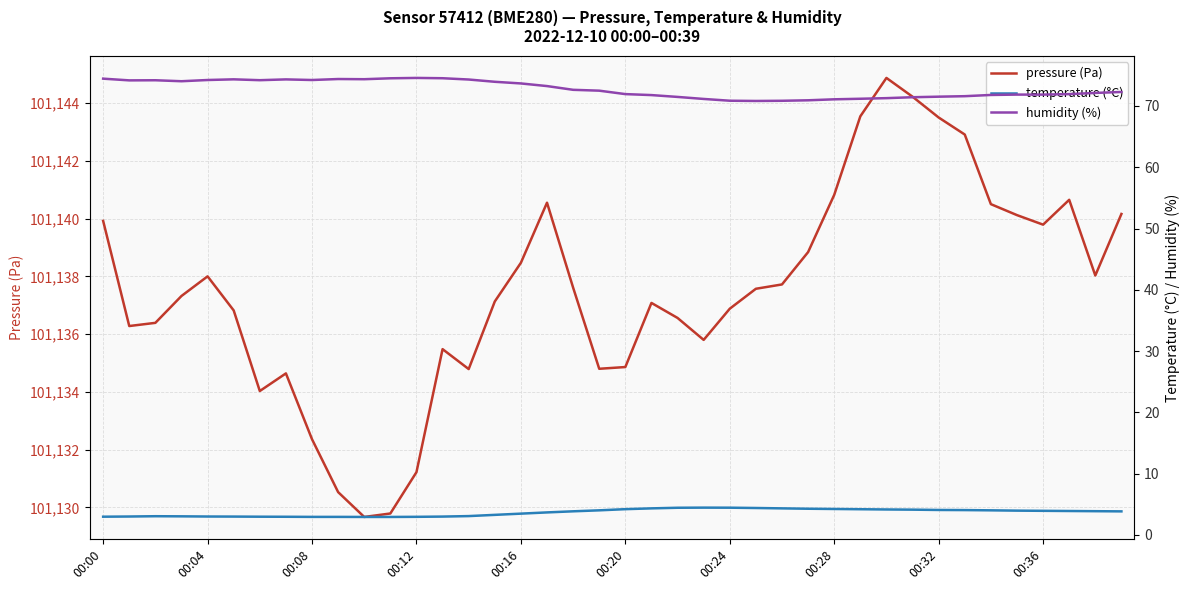

Which series has the widest spread of values?

pressure (Pa)